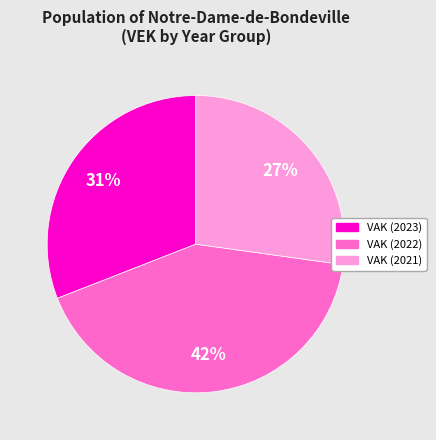

True or false: VAK (2021) accounts for 27% of the total.

True